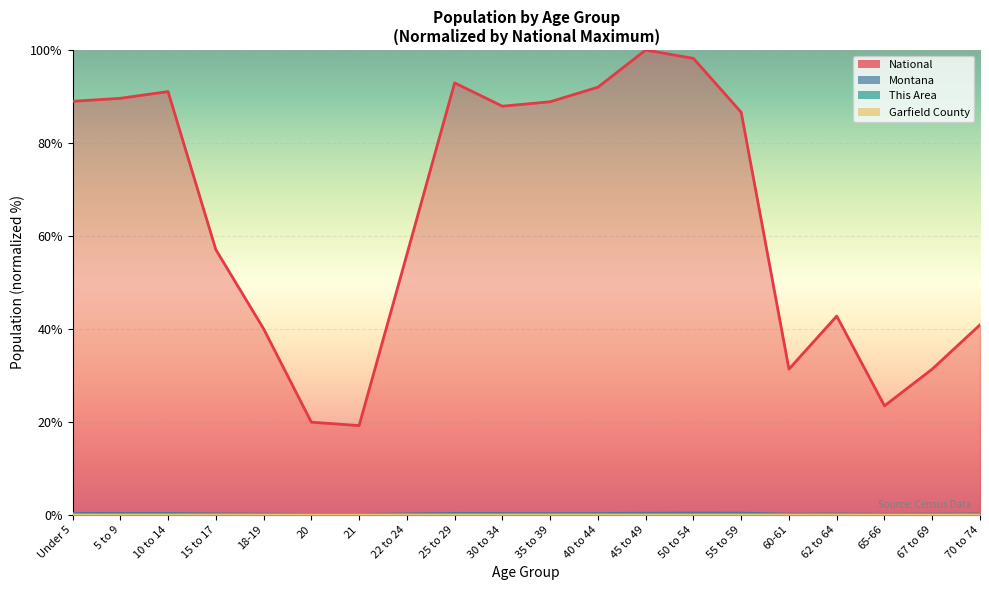

How many series are shown in this chart?

4